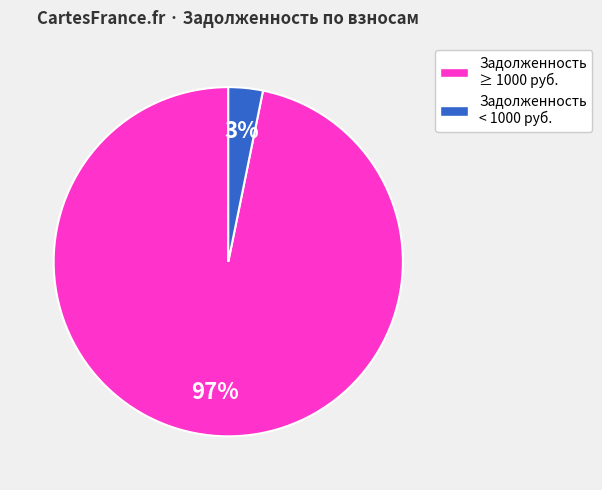

How many segments does this pie chart have?

2